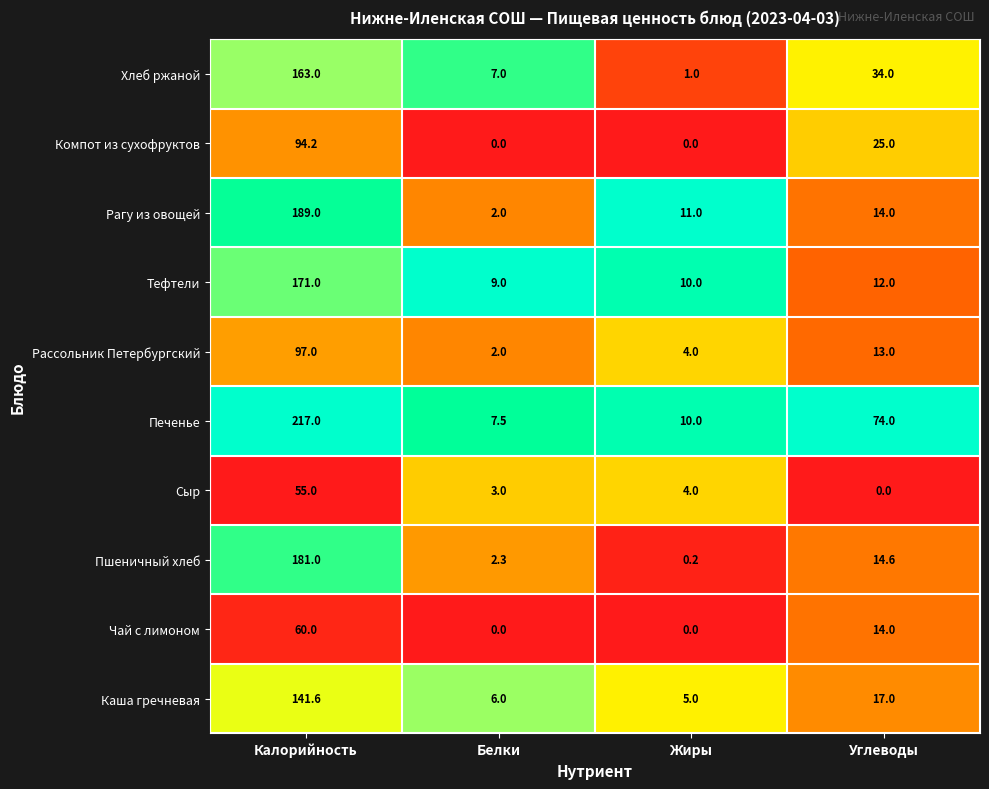

Which category has the highest value across all series?

Калорийность